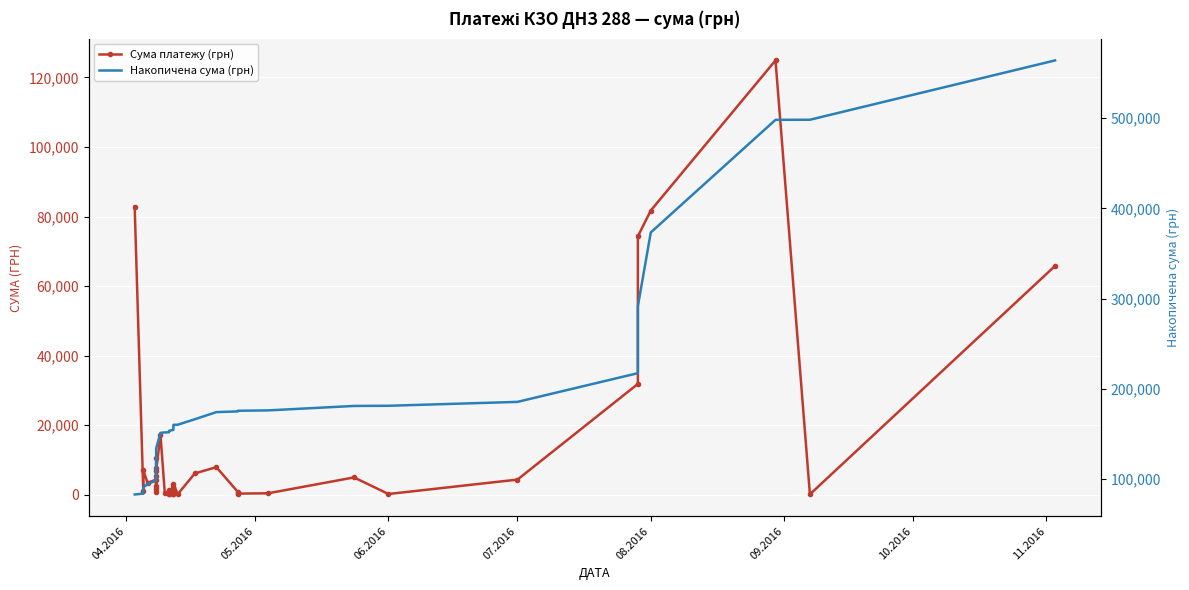

List the series in order of their overall mean, lowest first.

Сума платежу (грн), Накопичена сума (грн)